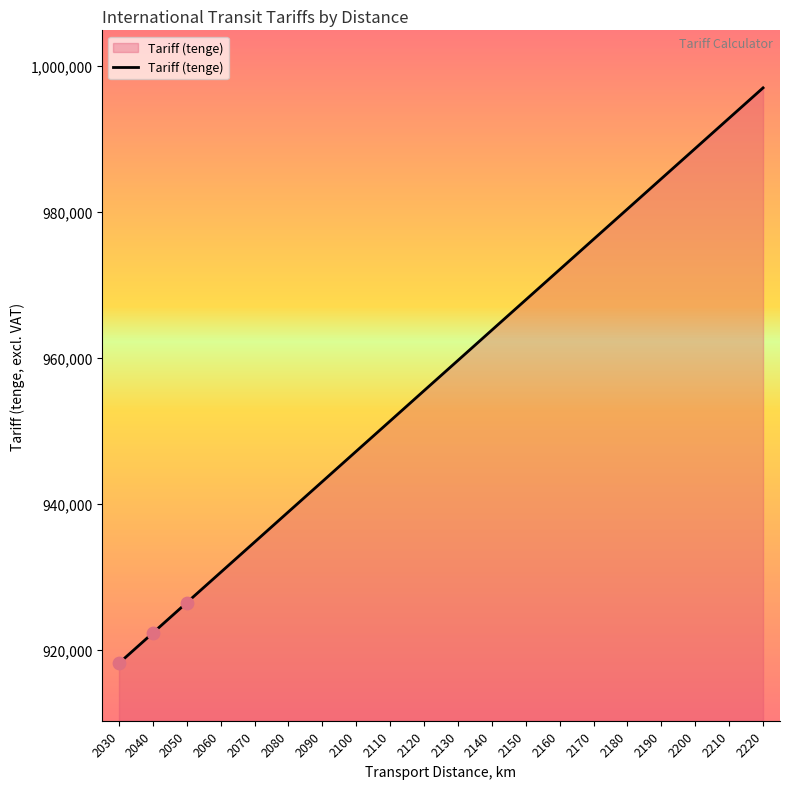

Which has a higher value, 2120 or 2130?

2130